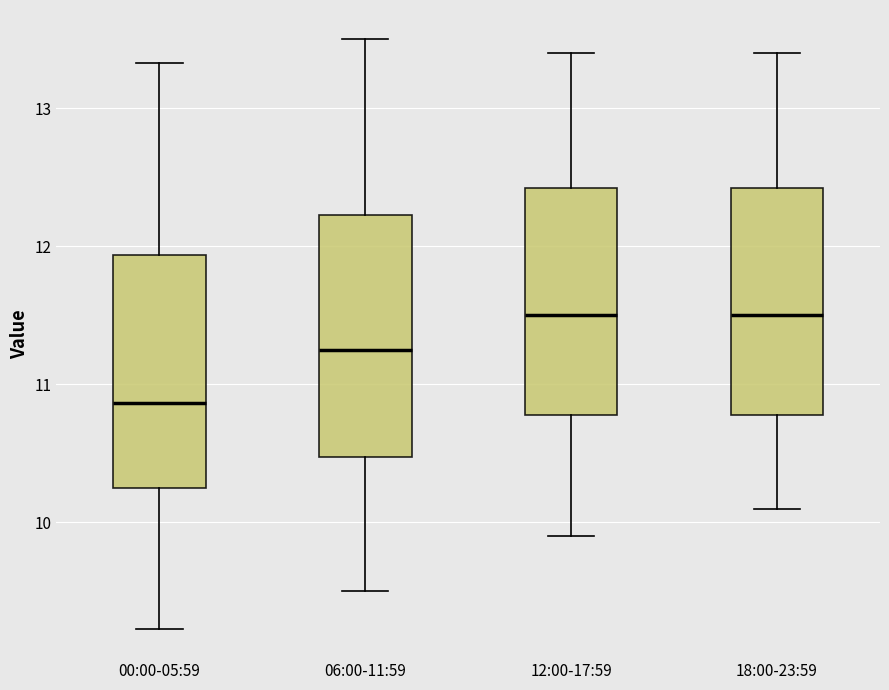

Where is the lower edge of the box for 00:00-05:59 on the y-axis? The values are not printed on the chart, so give them approximately, as read against the axis.

10.3